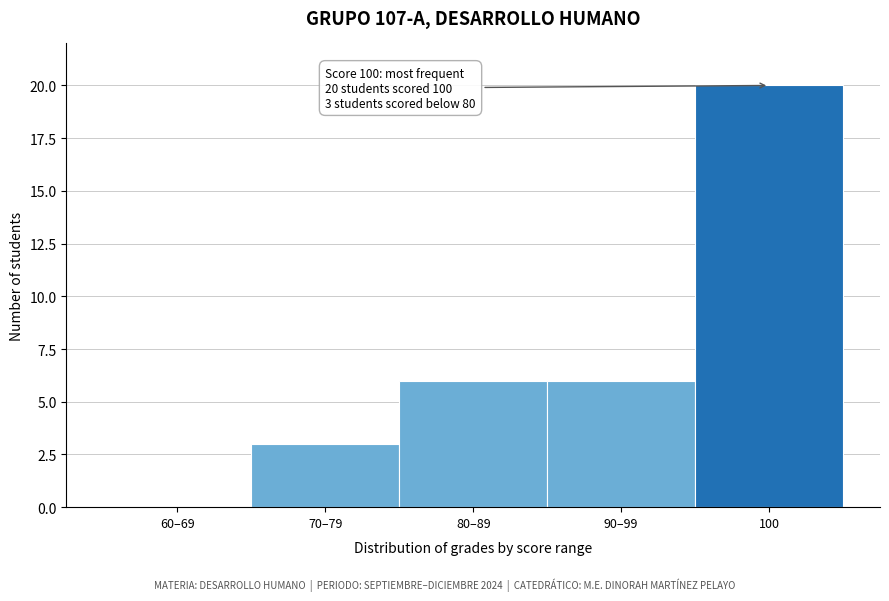

Reading right to left, what are all the values shown in this chart?

100=20	90–99=6	80–89=6	70–79=3	60–69=0